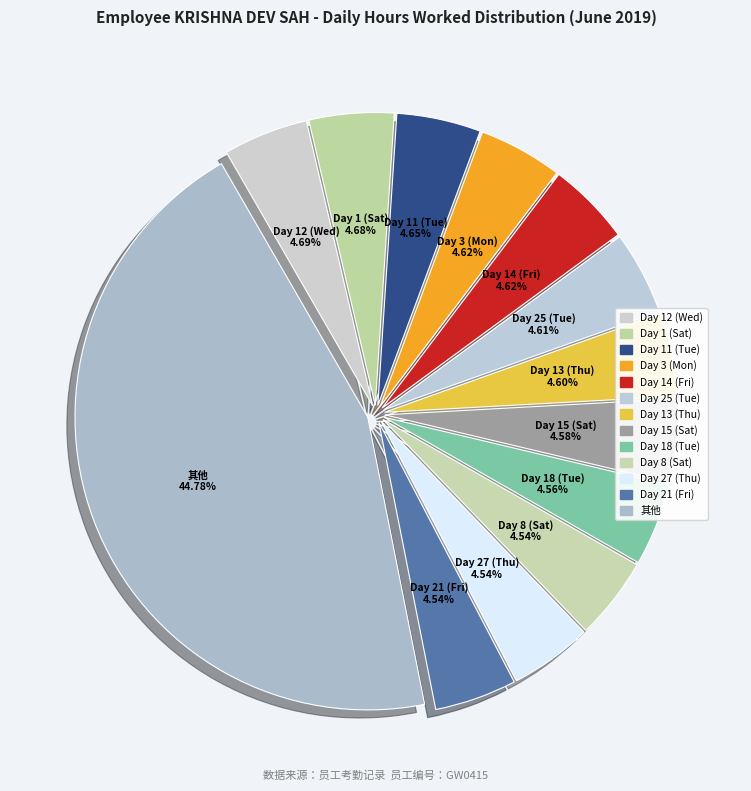

Count the number of slices in the pie.

13